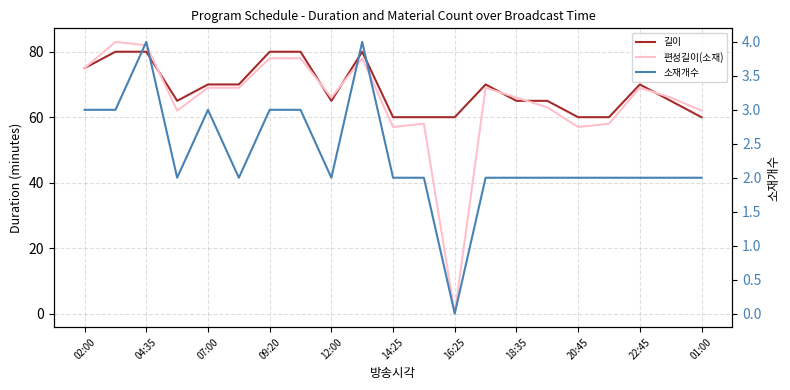

What are all the series names shown in the legend?

길이, 편성길이(소재), 소재개수